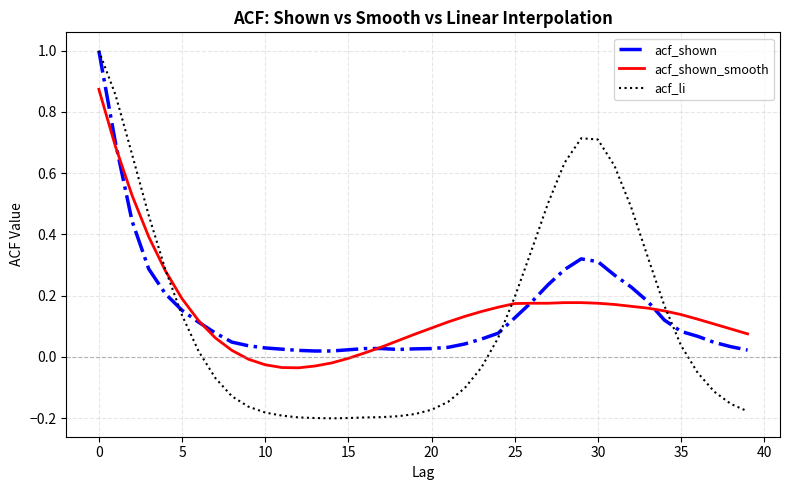

True or false: acf_shown and acf_li cross at least once.

True